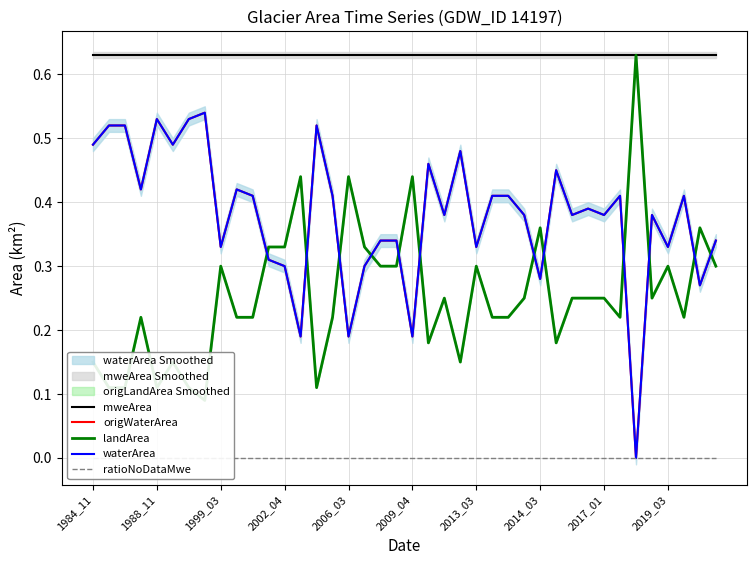

Rank the series at 1999_03 from highest to lowest value.

mweArea, origWaterArea, waterArea, landArea, ratioNoDataMwe